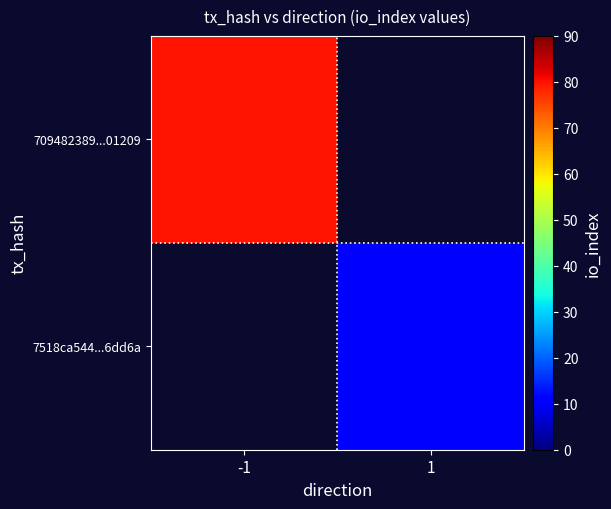

Is the value of 7518ca544f33aa0e103dd1506f1cd6948d6dd6a at direction greater than the value of 709482389a094e24de5347e71088ec871e01209 at io_index?

No